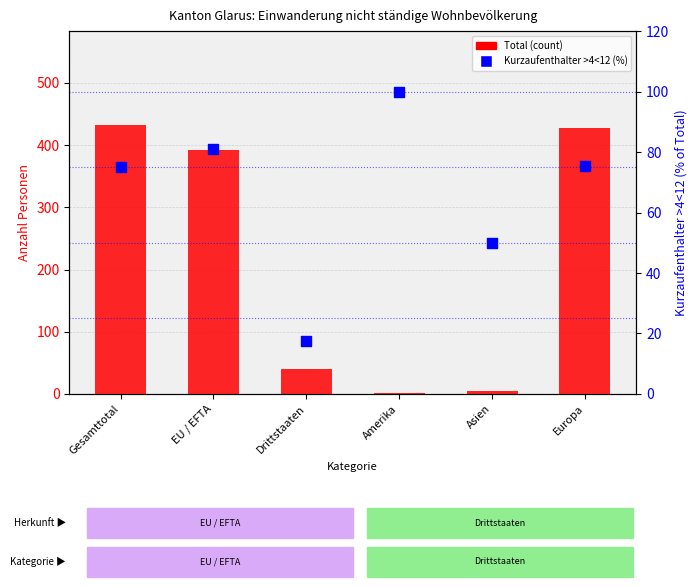

What is the total value across all series at Europa?

502.4